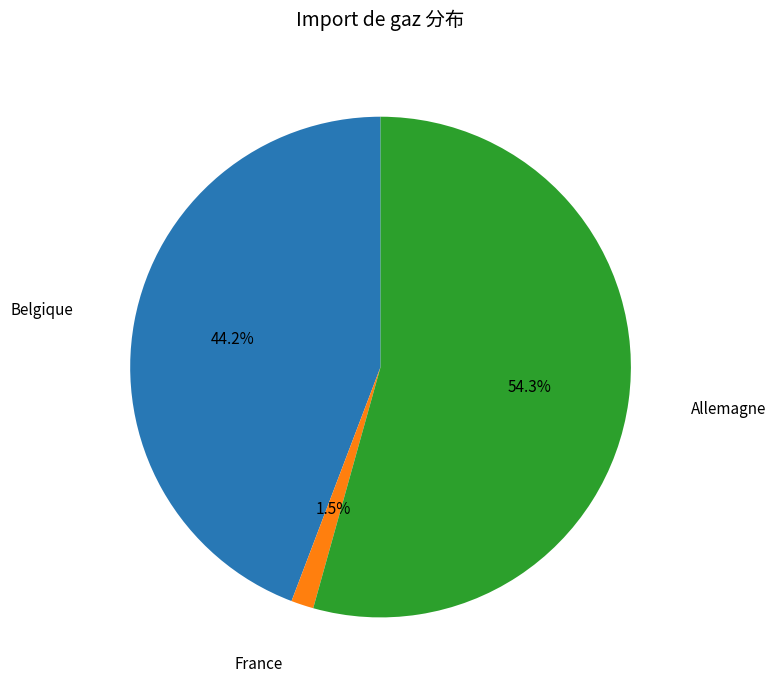

The France slice represents 12% of the pie. True or false?

False